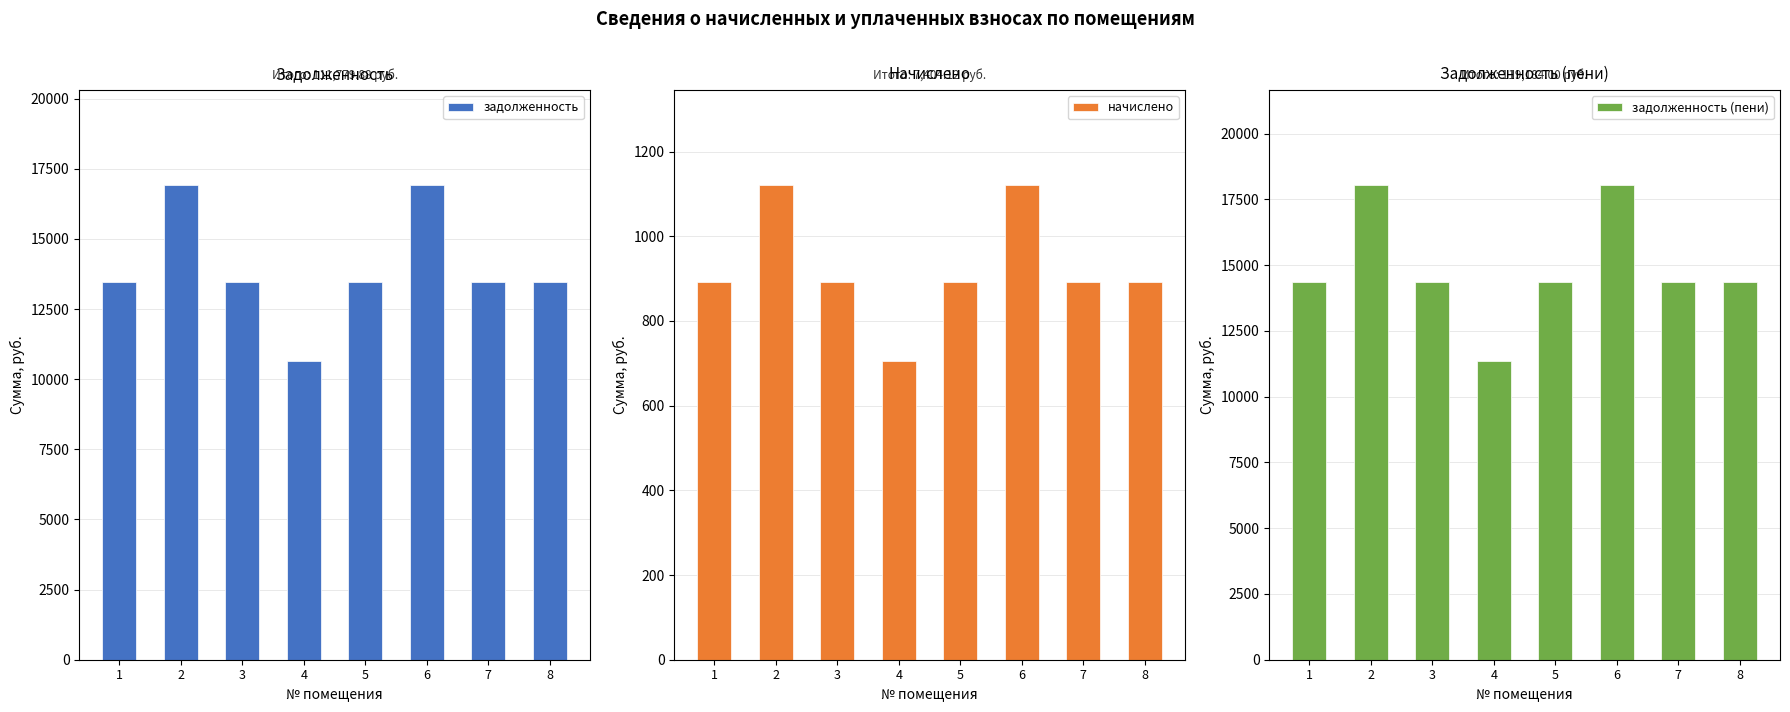

At 5, list the series in order from smallest to largest.

начислено, задолженность, задолженность (пени)